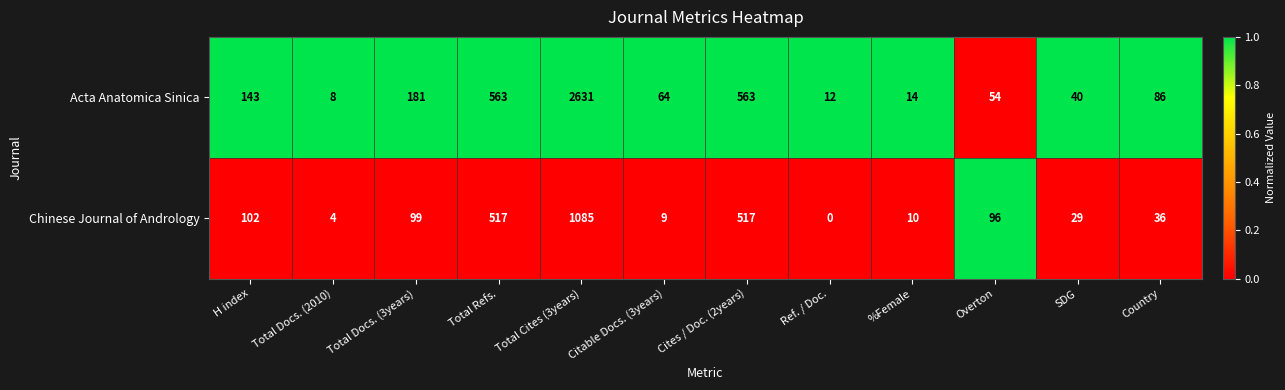

How many categories are shown in the chart?

12